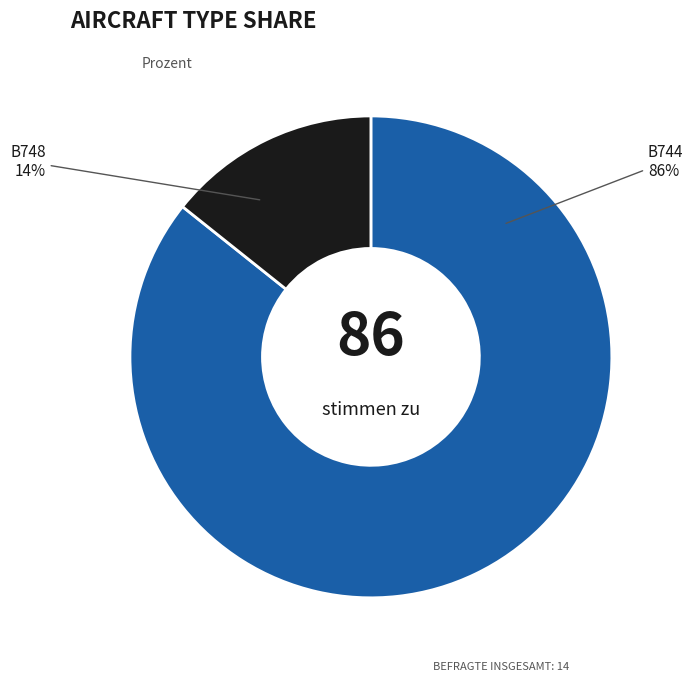

Is it true that B748 is 25% of the pie?

False